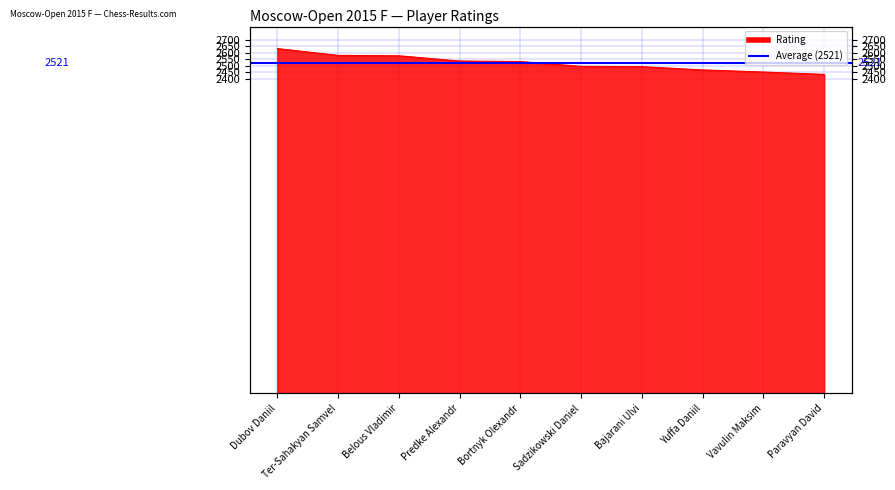

At which label is the value closest to 2533?

Bortnyk Olexandr